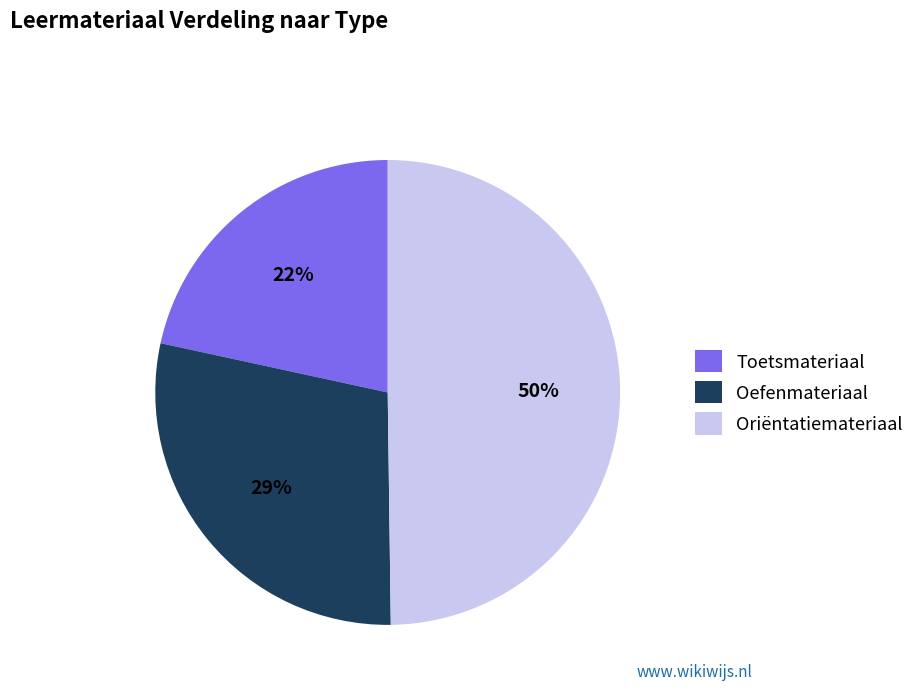

Is Toetsmateriaal the majority of the pie?

No